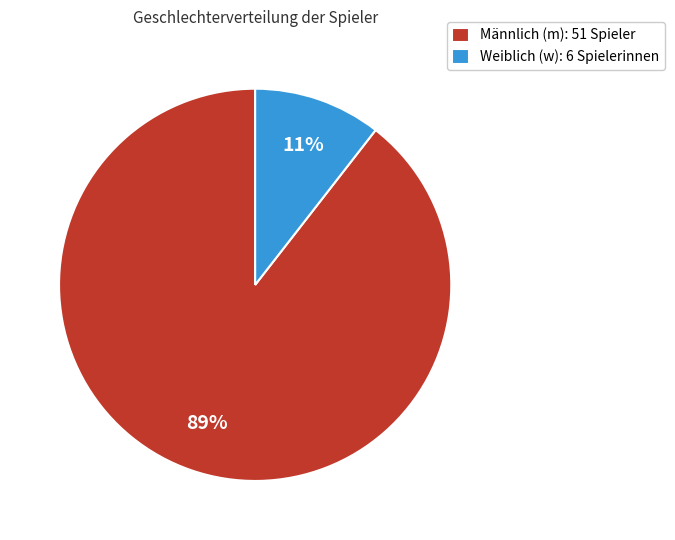

To the nearest percent, what is the average slice percentage?

50%